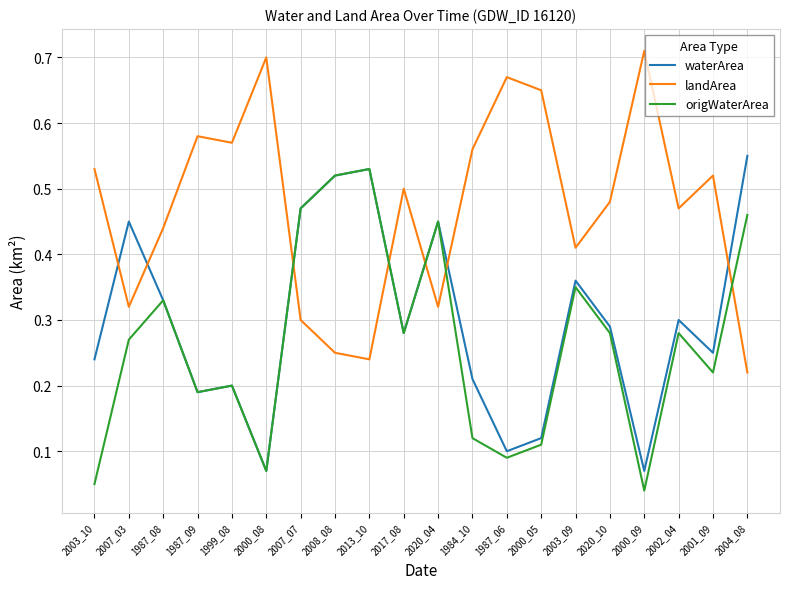

List the series in order of their overall mean, highest first.

landArea, waterArea, origWaterArea